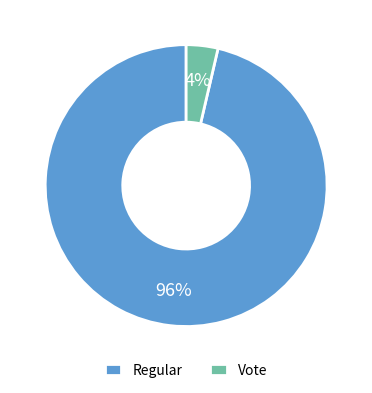

Which has a higher value, Regular or Vote?

Regular